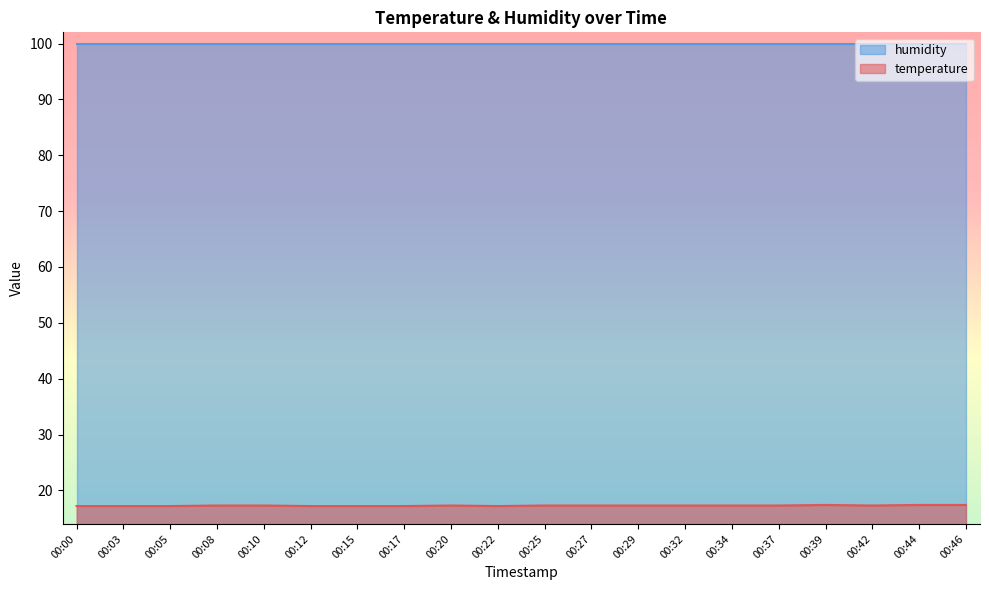

At which category does the chart reach its peak across all series?

00:39